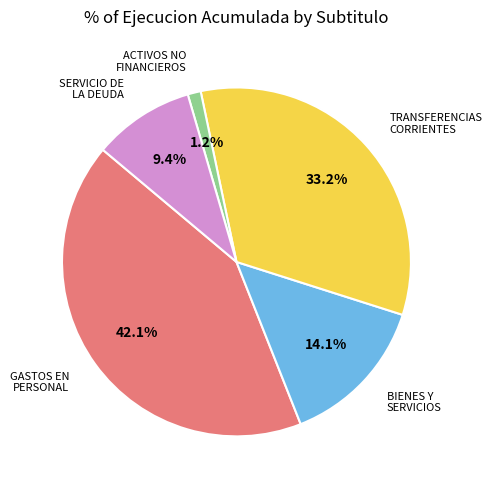

Approximately how many times larger is the value at GASTOS EN PERSONAL compared to BIENES Y SERVICIOS?

3.0